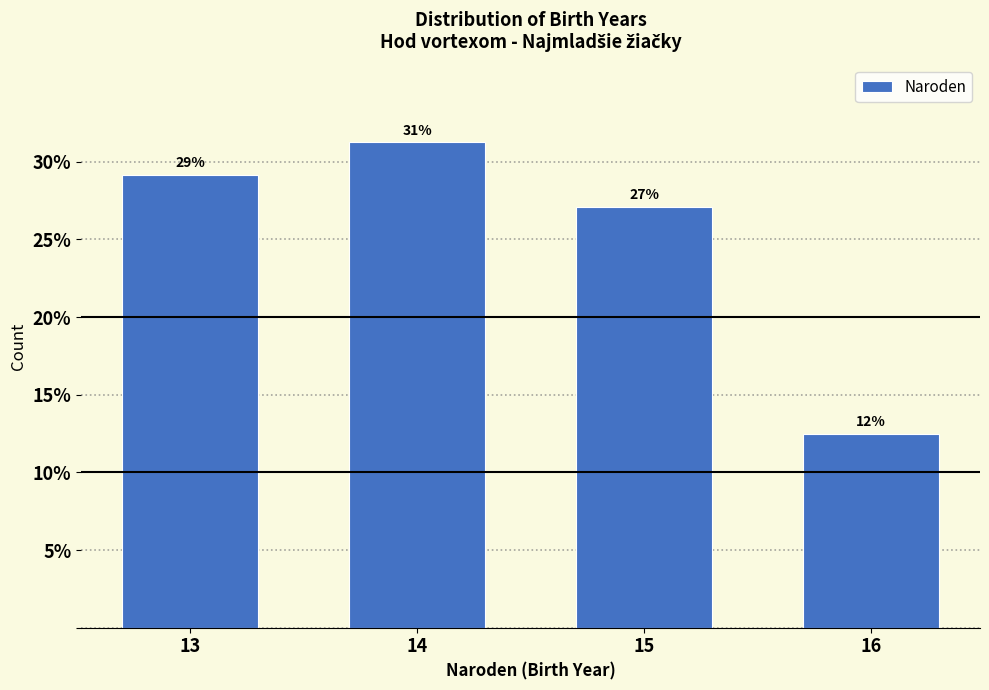

Are the bars horizontal?

No